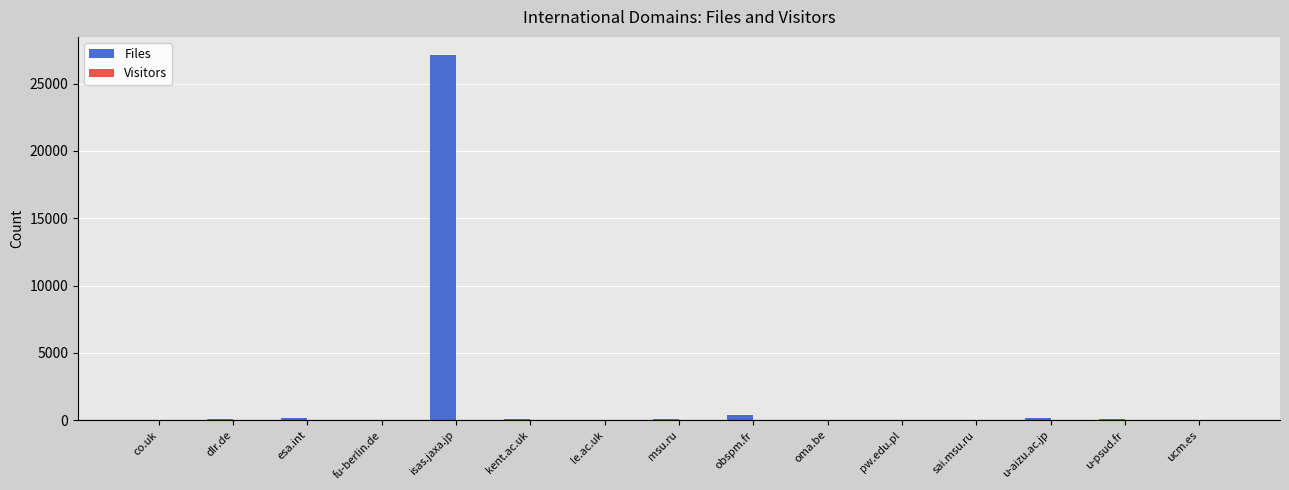

Where is Files nearest to the value 13558?

obspm.fr